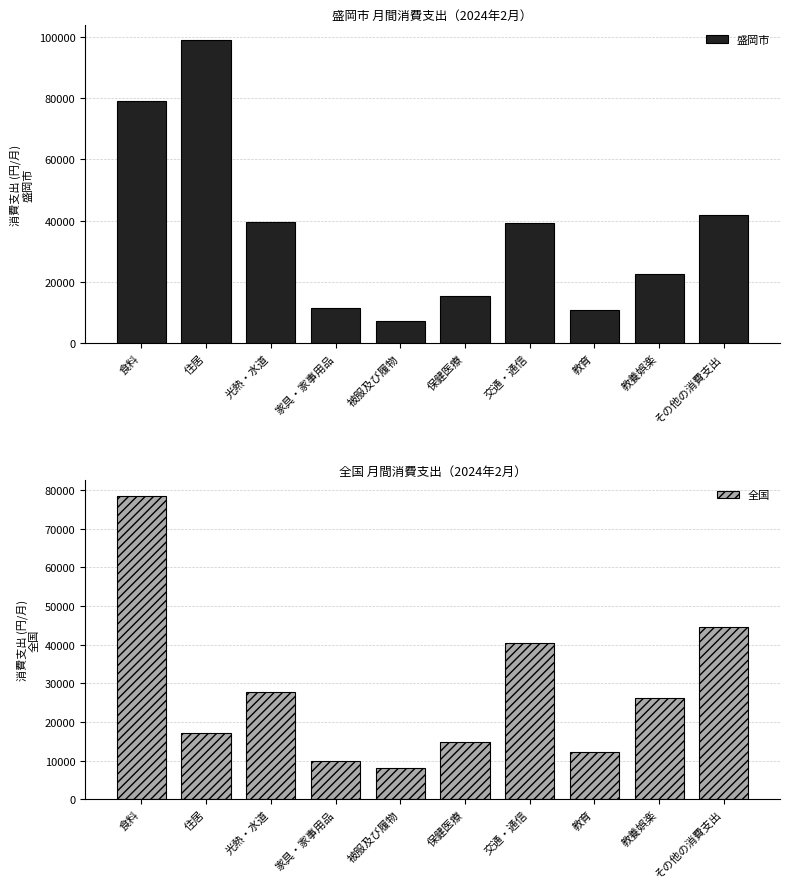

How many data points in 全国 are less than 26207?

5